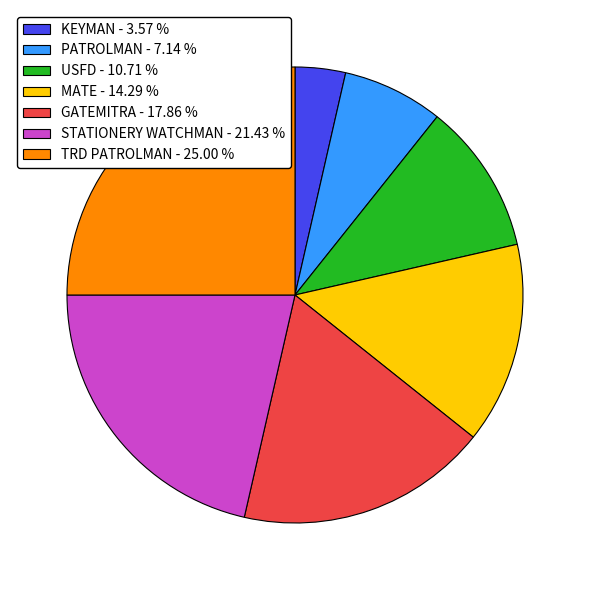

Is the sum of MATE - 14.29 % and USFD - 10.71 % greater than half?

No